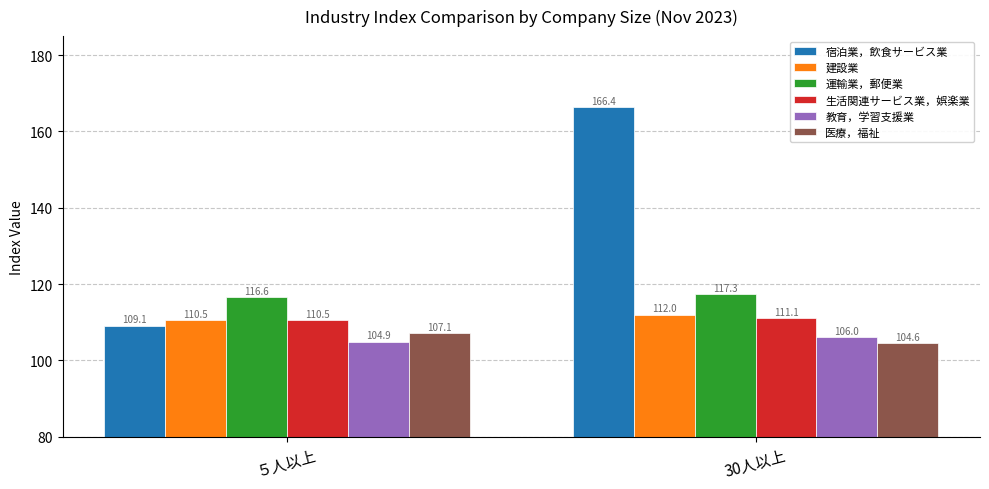

What is the sum of the 教育，学習支援業 values at ５人以上 and 30人以上?

210.9